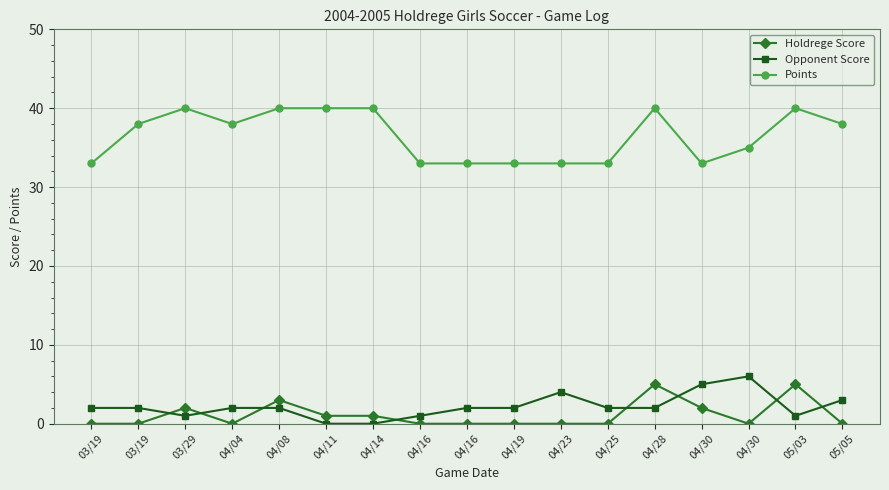

Which label corresponds to the largest value in the chart?

03/29